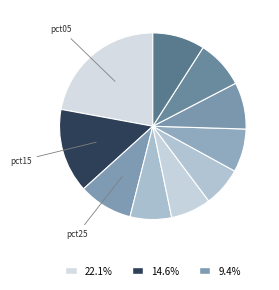

How many slices are in this pie chart?

10